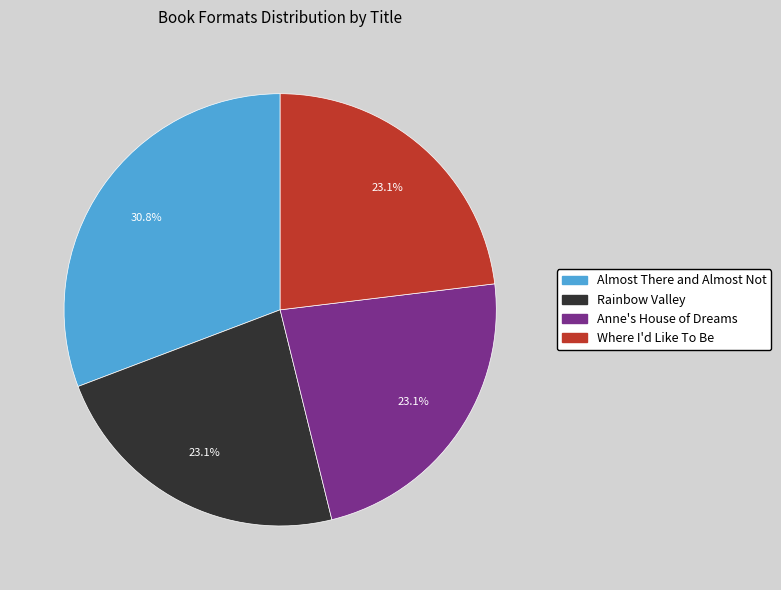

Approximately how many times larger is the value at Almost There and Almost Not compared to Anne's House of Dreams?

1.3